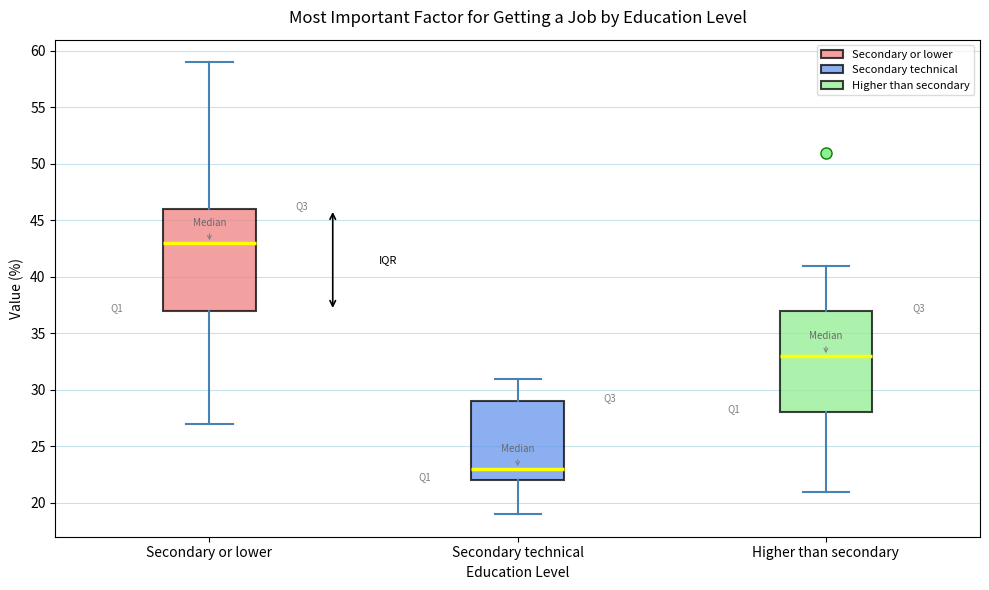

Reading left to right, transcribe this box plot: for each box, give where its median line is, the range the box spans, and where its two whiskers end, as read against the y-axis. The values are not printed on the chart, so give them approximately, as read against the axis.

Secondary or lower: median 43, box 37 to 46, whiskers 27 to 59
Secondary technical: median 23, box 22 to 29, whiskers 19 to 31
Higher than secondary: median 33, box 28 to 37, whiskers 21 to 41